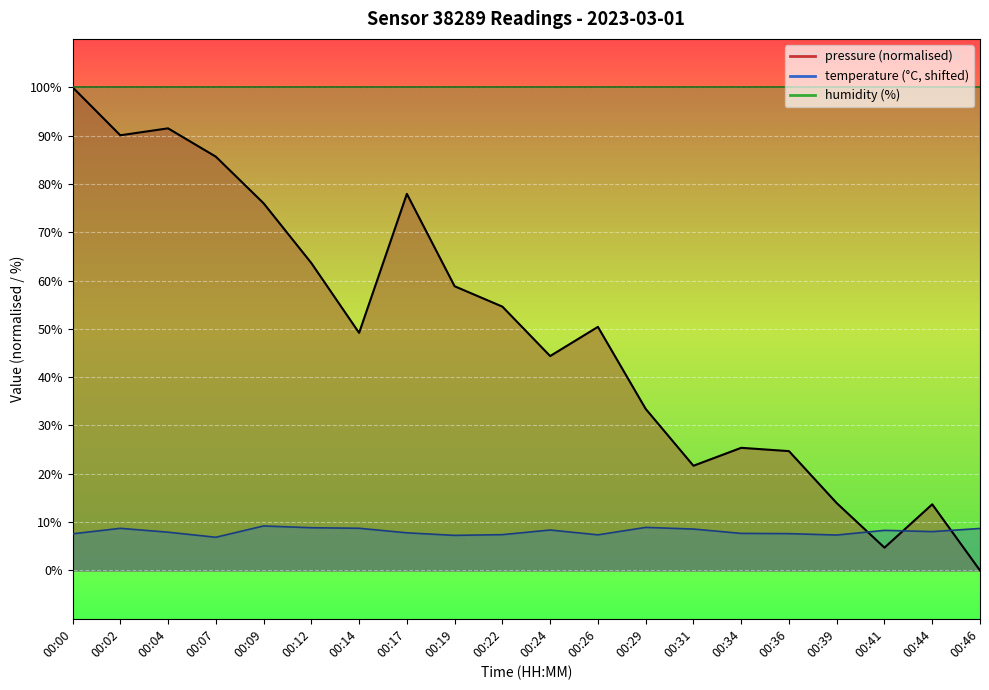

The temperature series shows 11.0 at 00:22. True or false?

False